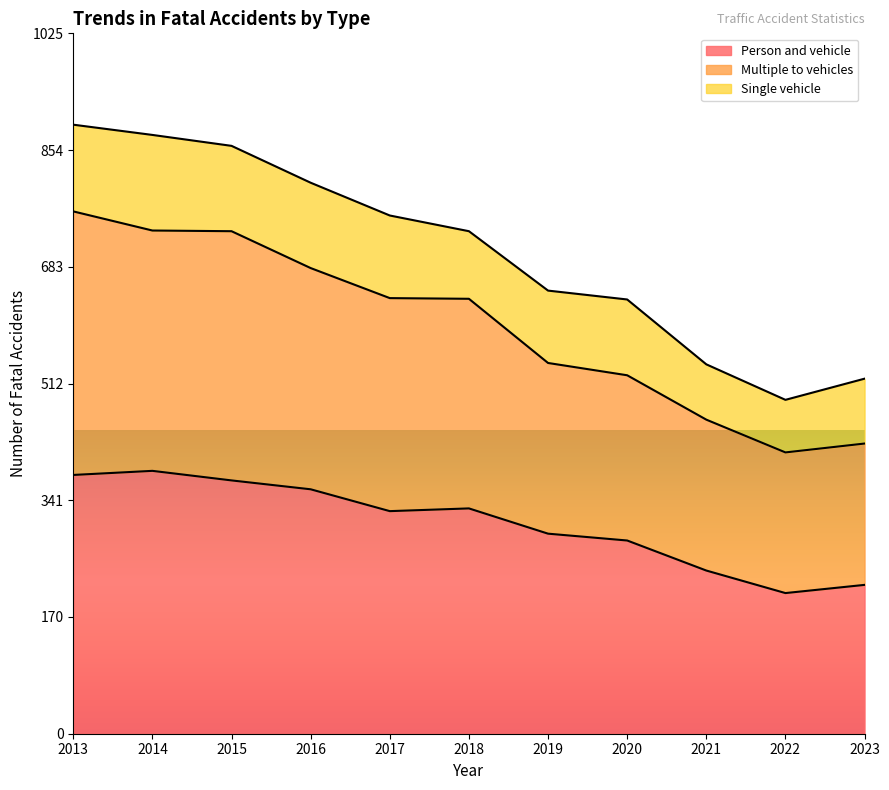

The Person and vehicle series shows 207 at 2014. True or false?

False